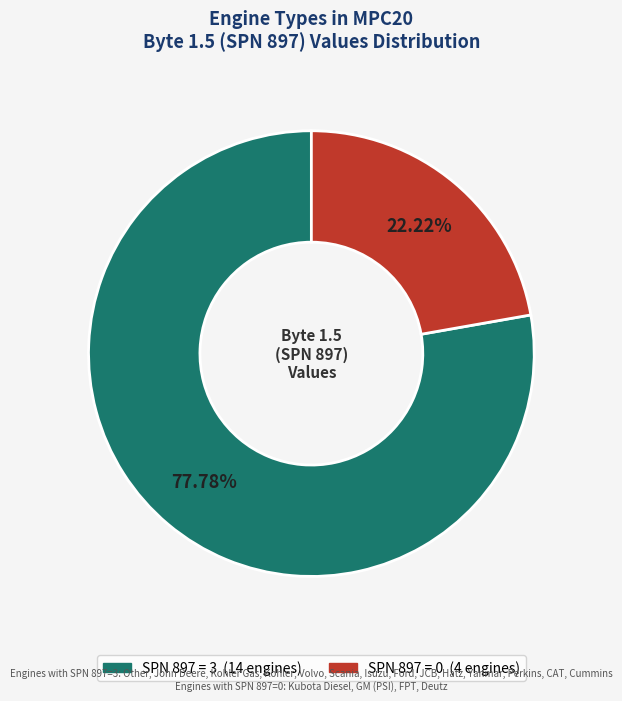

Is there a majority slice in this chart?

Yes